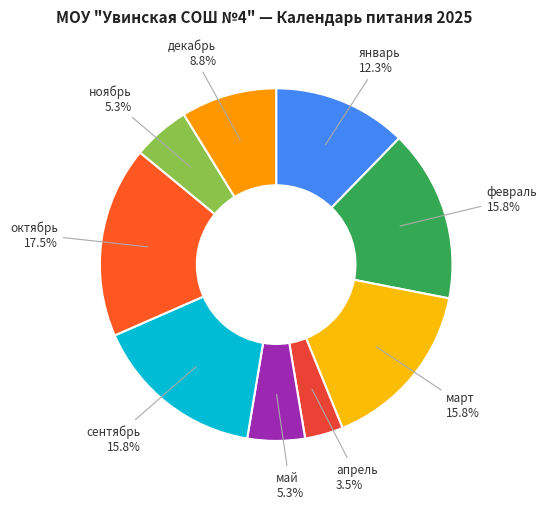

Count the number of slices in the pie.

9